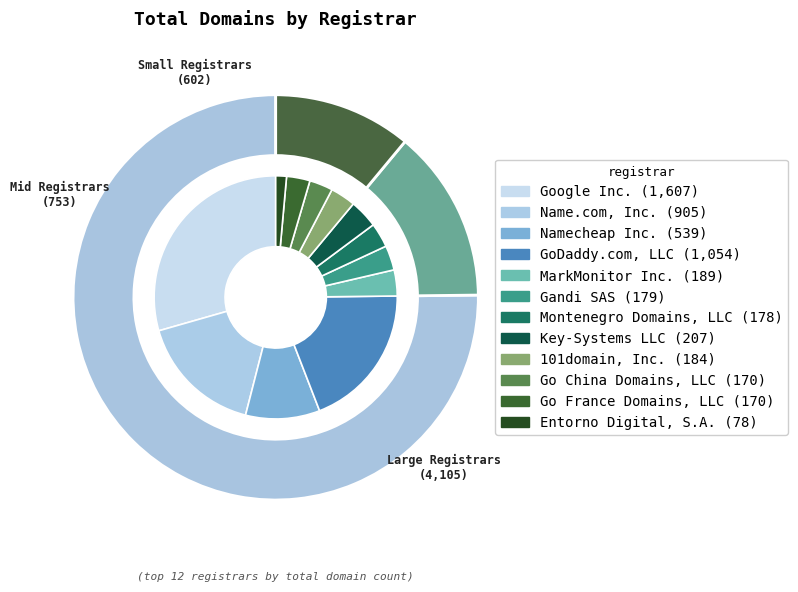

Combined, do Google Inc. and Gandi SAS account for over 50%?

No